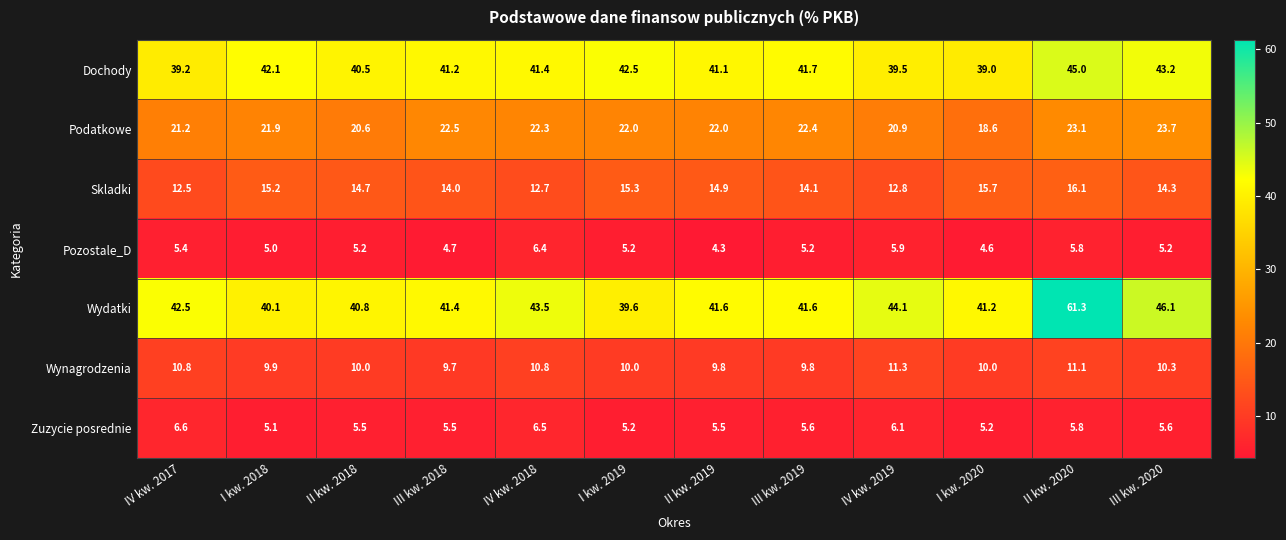

How many series are shown in this chart?

7